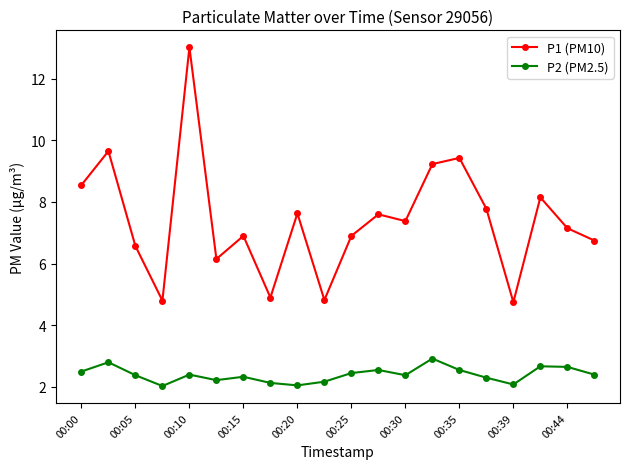

Which series has the widest spread of values?

P1 (PM10)